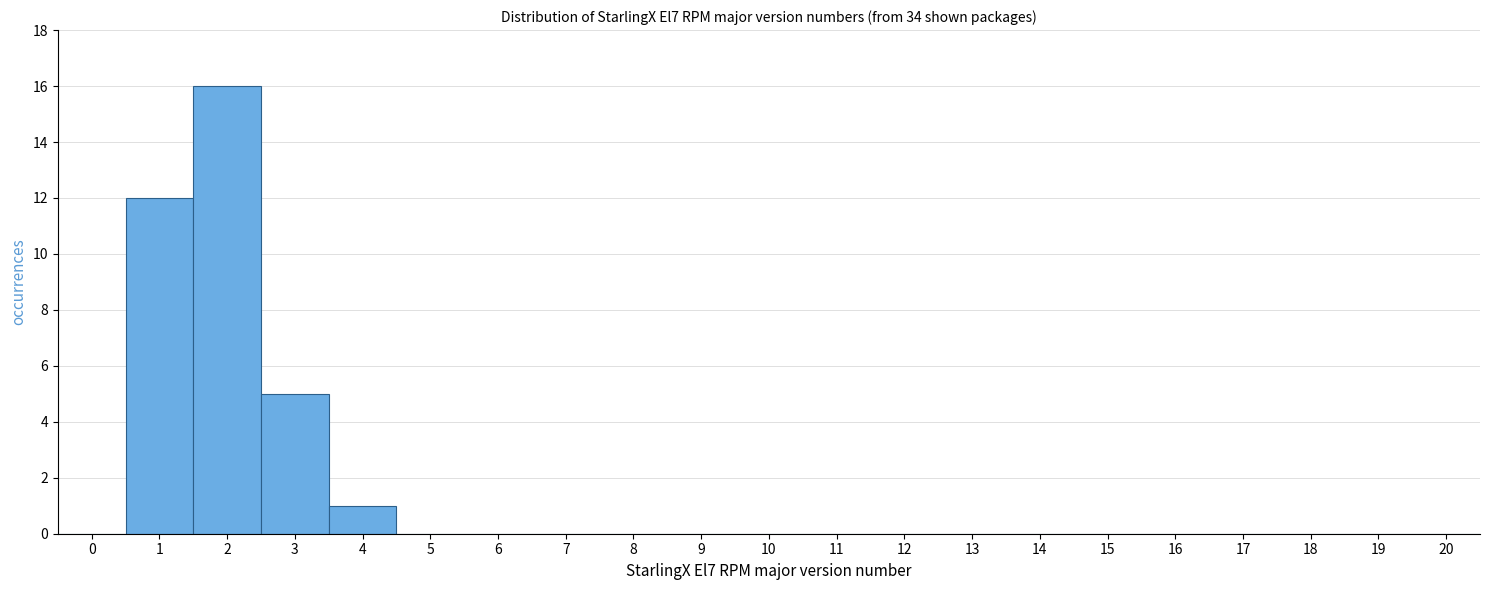

Over which range of the x-axis is the bar tallest?

1.5 to 2.5